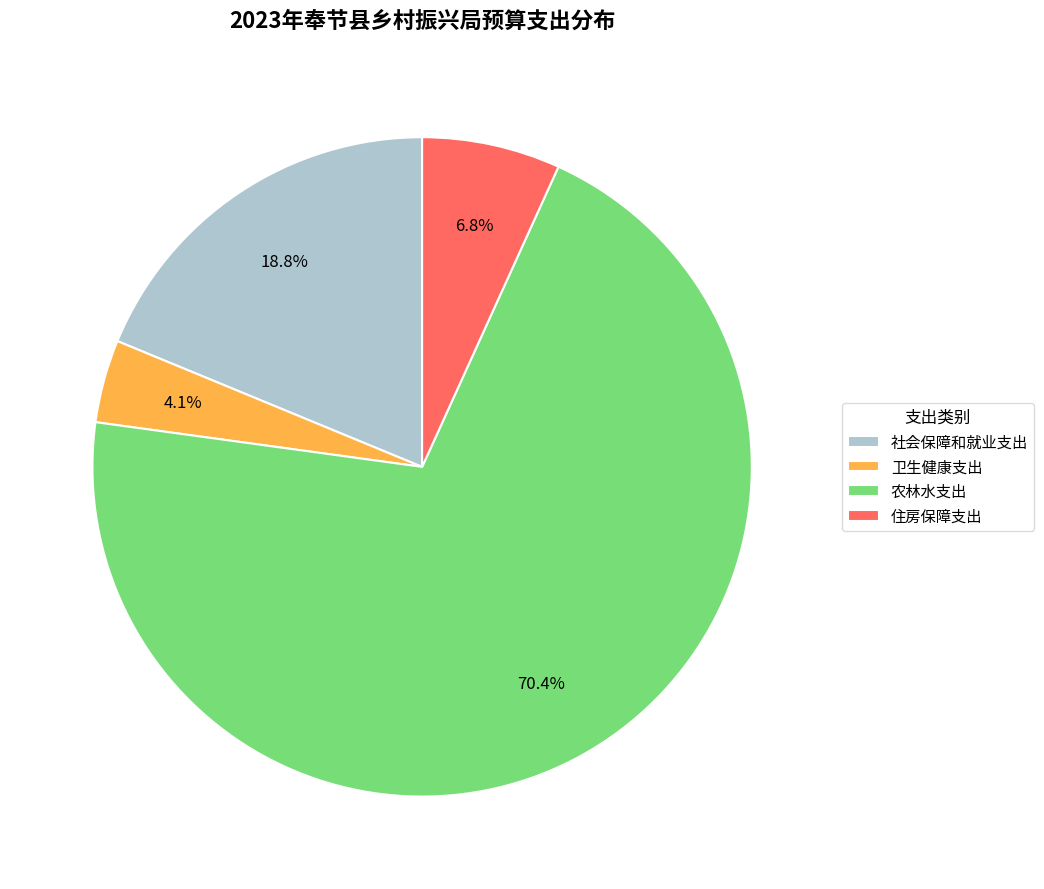

To the nearest percent, what is the difference between the largest and smallest slice percentages?

66%